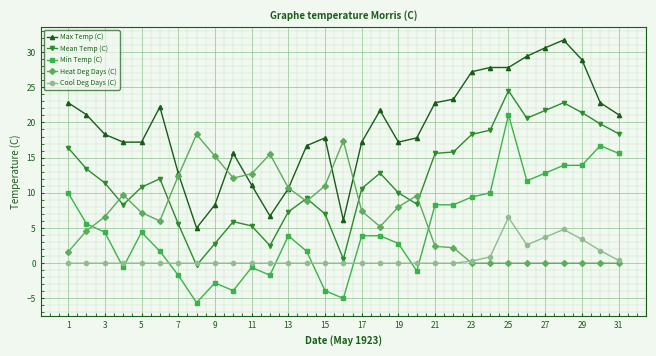

True or false: Max Temp (C) and Min Temp (C) intersect in this chart.

False